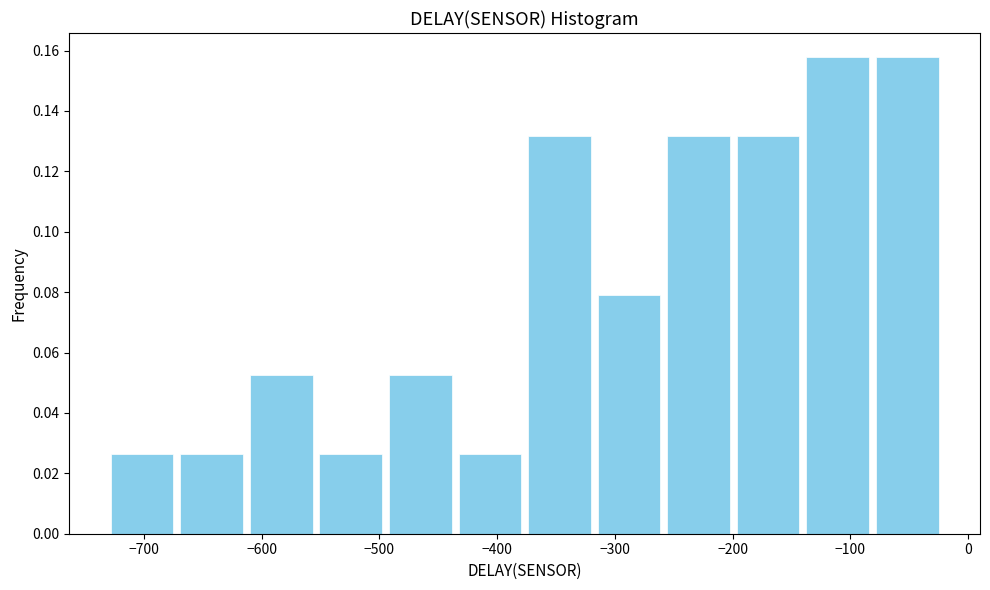

How tall is the bar that spans -140 to -80 on the x-axis? Neither the bar edges nor the heights are printed on the chart, so give them approximately, as read against the axes.

0.158